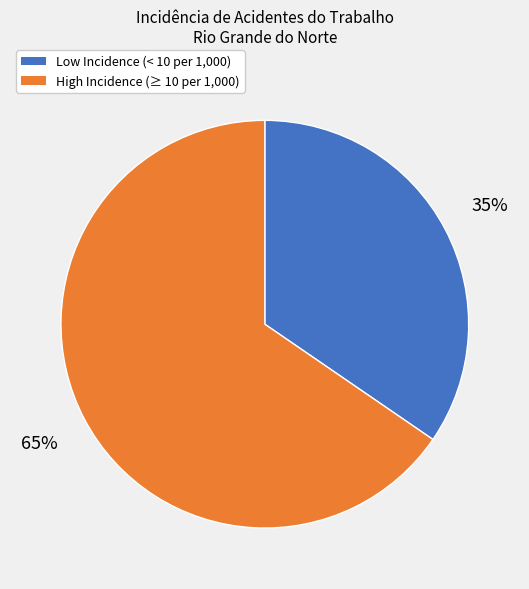

Is there any slice that represents more than half of the pie?

Yes